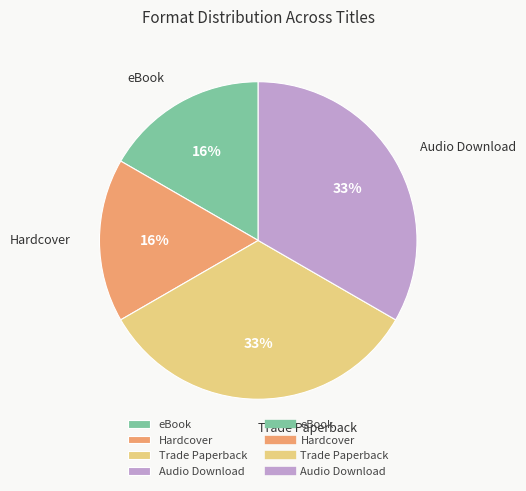

What is the total percentage of Audio Download and Hardcover?

50.0%